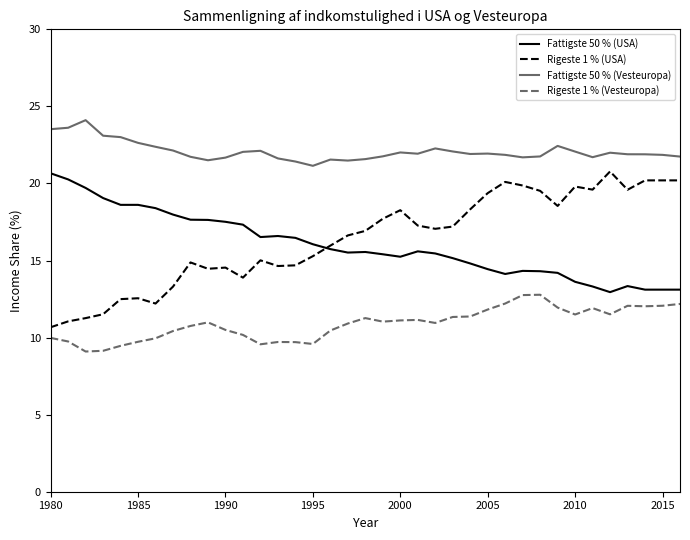

True or false: Fattigste 50 % (Vesteuropa) has more than 0 interior local peaks.

True